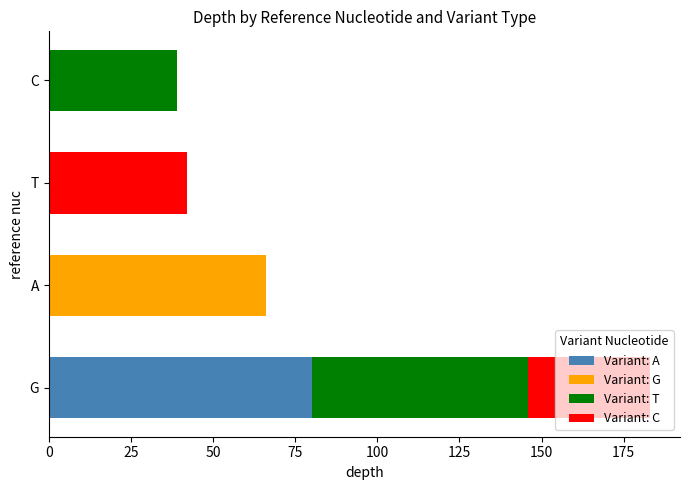

How many distinct data groups are displayed?

4